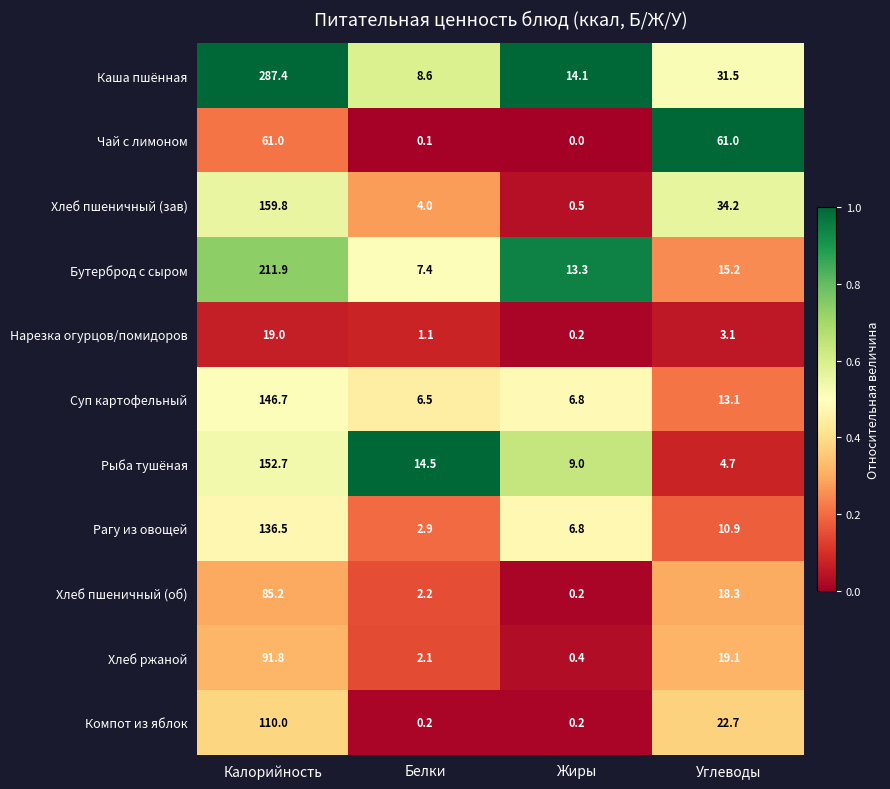

What is the total value across all series at Калорийность?

1462.0